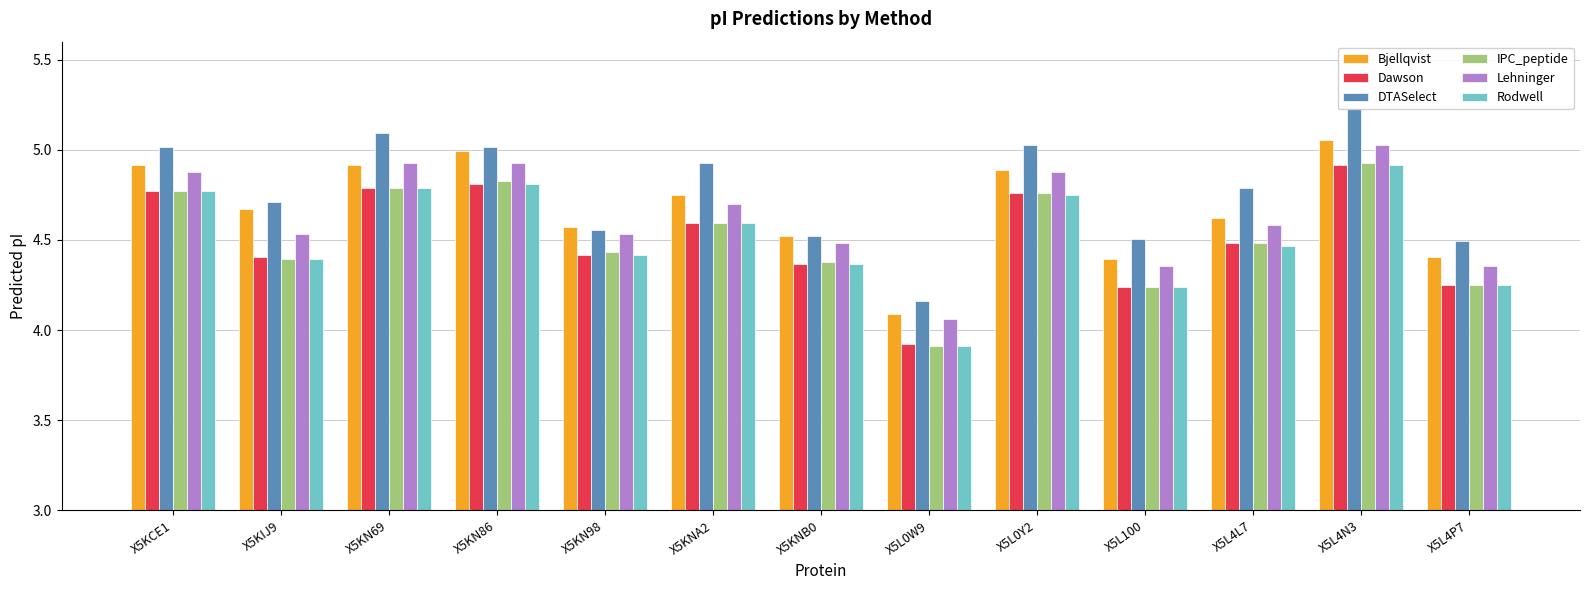

Between X5KN86 and X5KN69, which is larger?

X5KN86